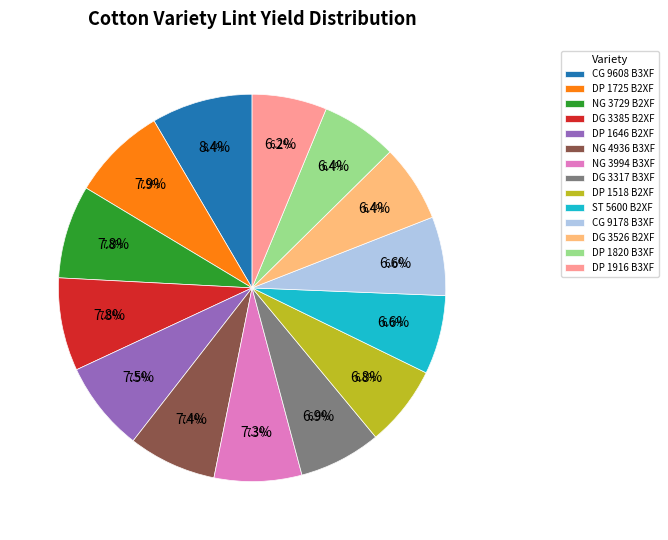

Combined, do DG 3526 B2XF and NG 3729 B2XF account for over 50%?

No